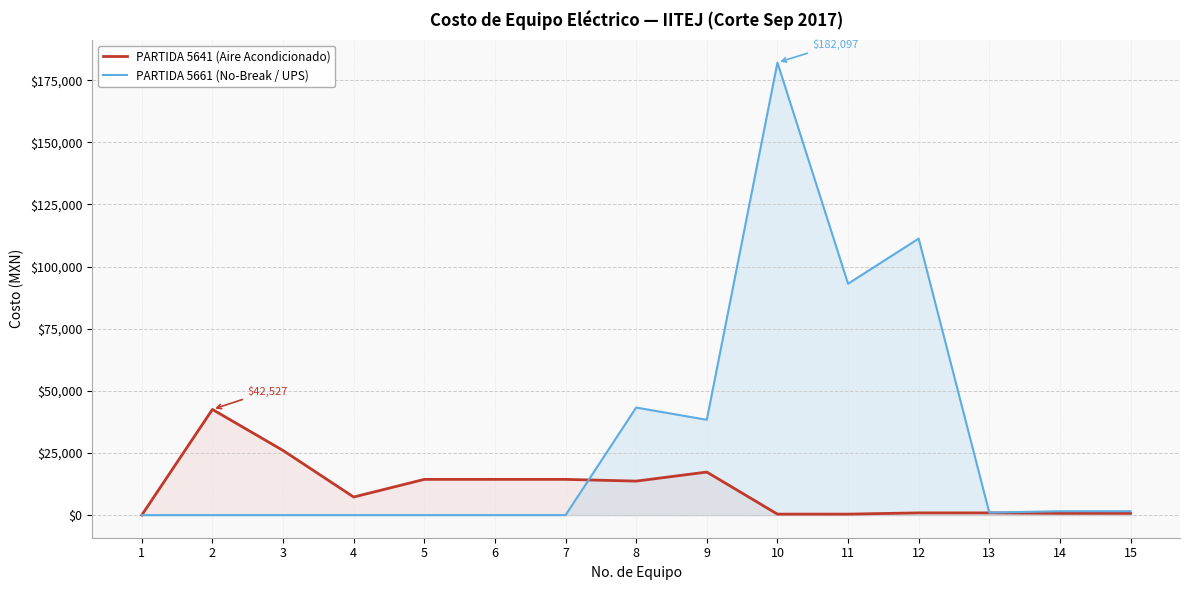

What is the approximate value of PARTIDA 5641 (Aire Acondicionado) at 10?

389.6